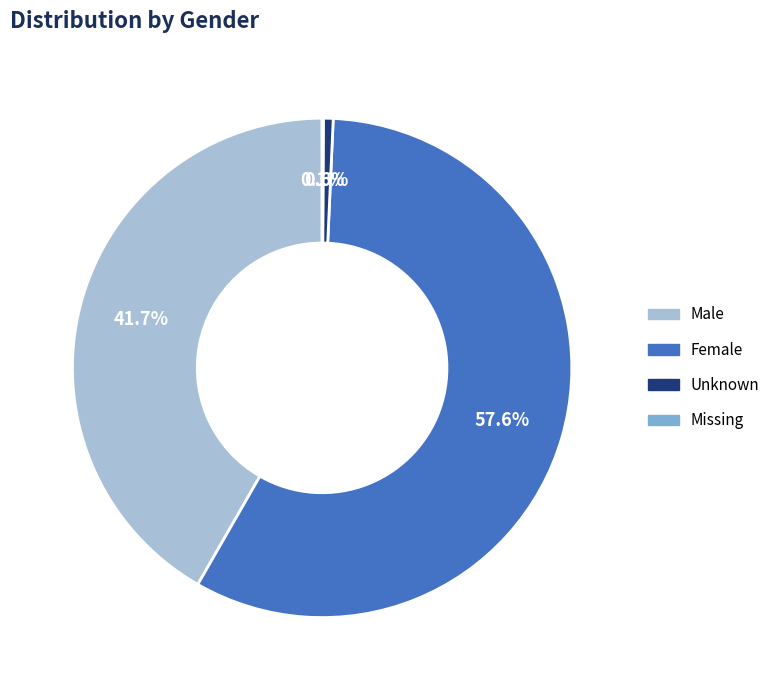

What portion of the pie excludes Unknown?

99.4%